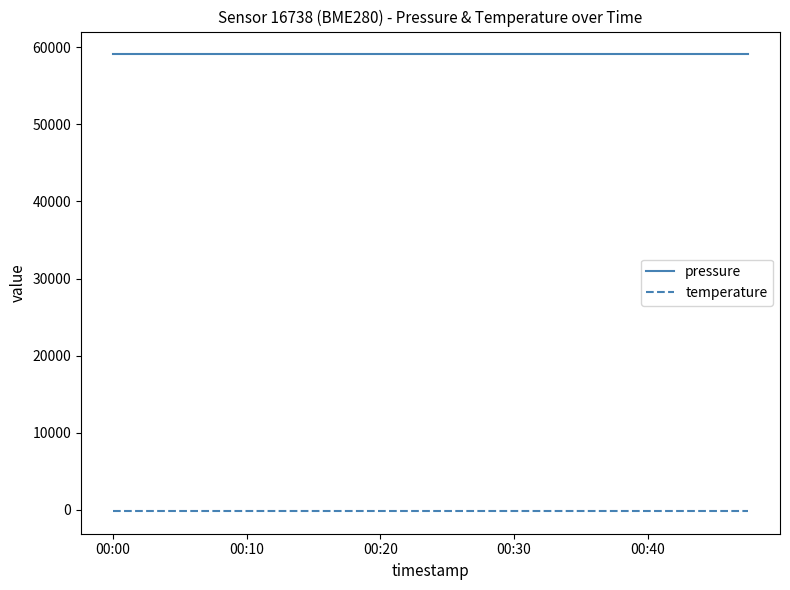

List the series in order of their peak value, lowest first.

temperature, pressure